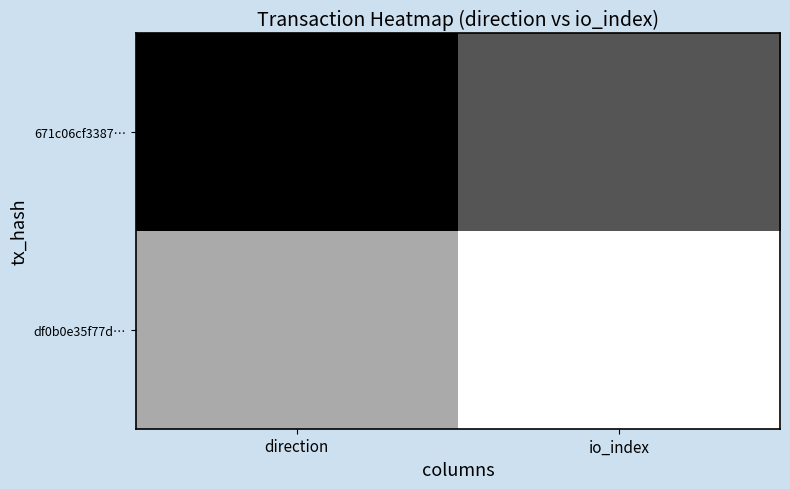

What is the greatest value displayed?

2